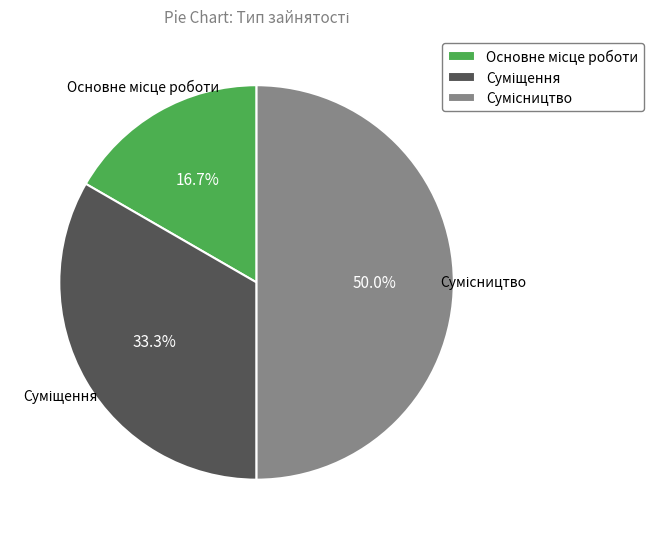

To the nearest percent, what percentage of the pie is Основне місце роботи?

17%